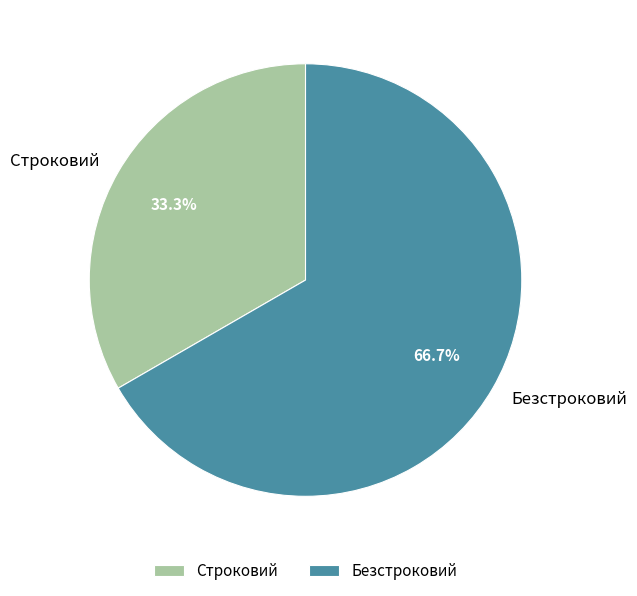

What is the total percentage of Безстроковий and Строковий?

100.0%